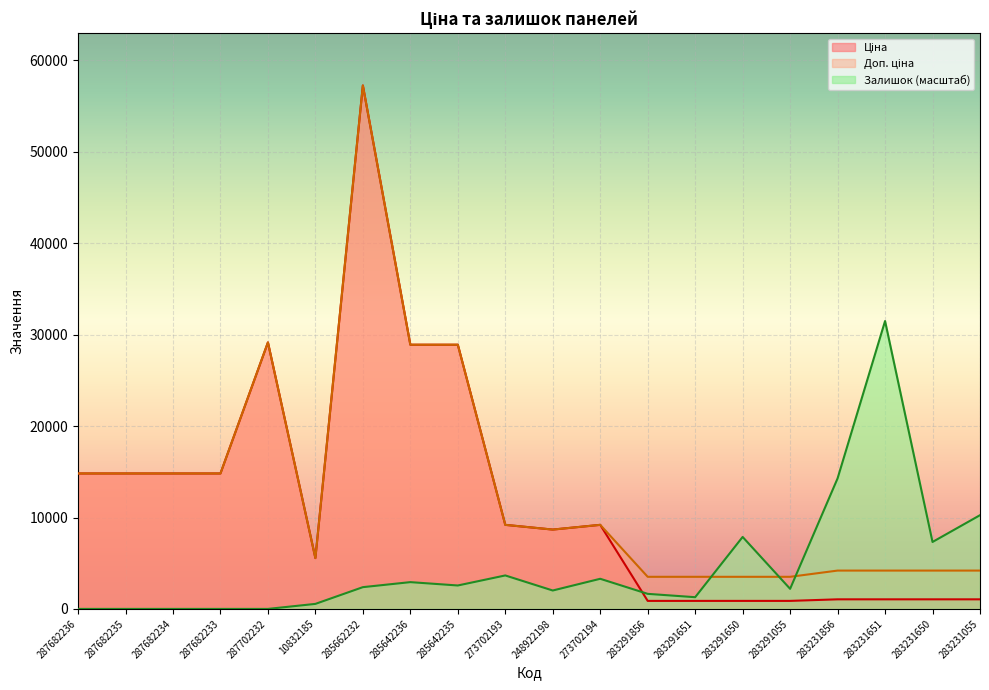

What is the difference between the second highest and minimum values in the Залишок series?

14281.2